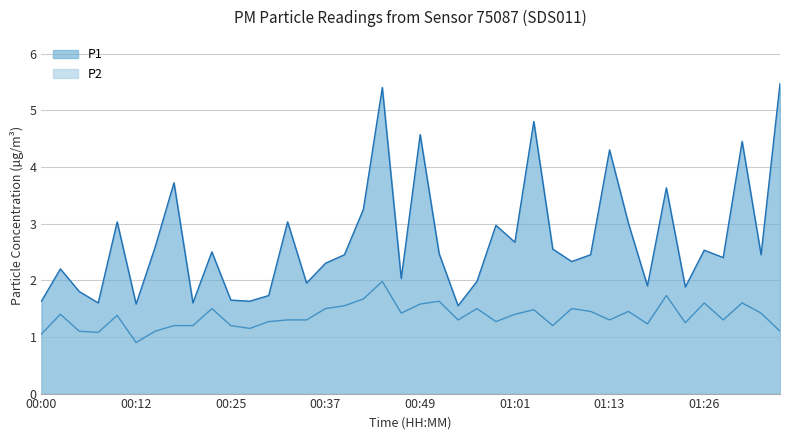

What is the value of the P2 point at the 20th from the left?

1.4